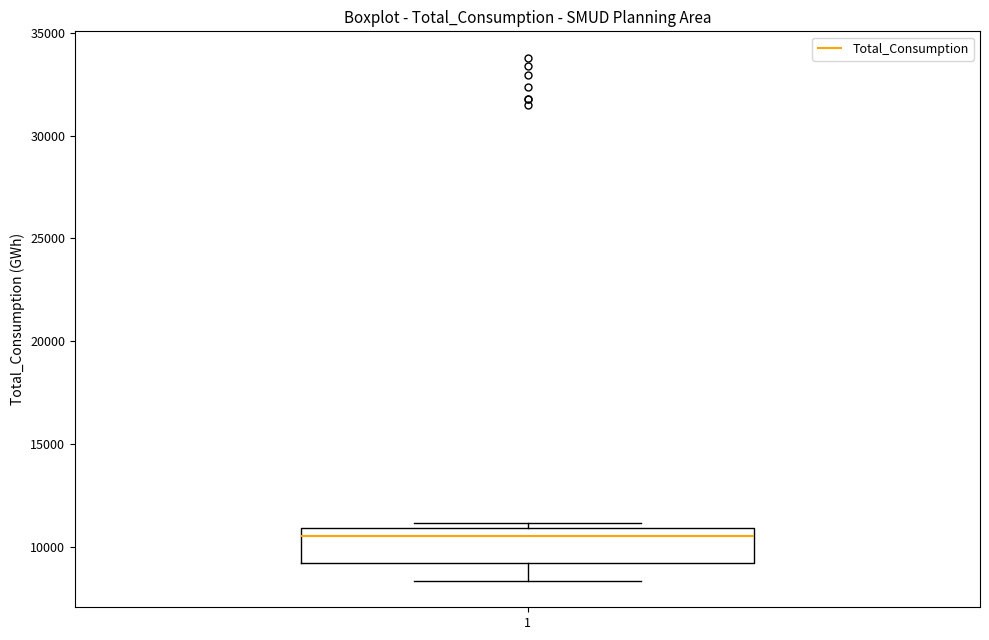

Transcribe this box plot: give where the median line is, the range the box spans, and where the two whiskers end, as read against the y-axis. The values are not printed on the chart, so give them approximately, as read against the axis.

median 10500, box 9000 to 11000, whiskers 8500 to 11000 (just above the box's upper edge)